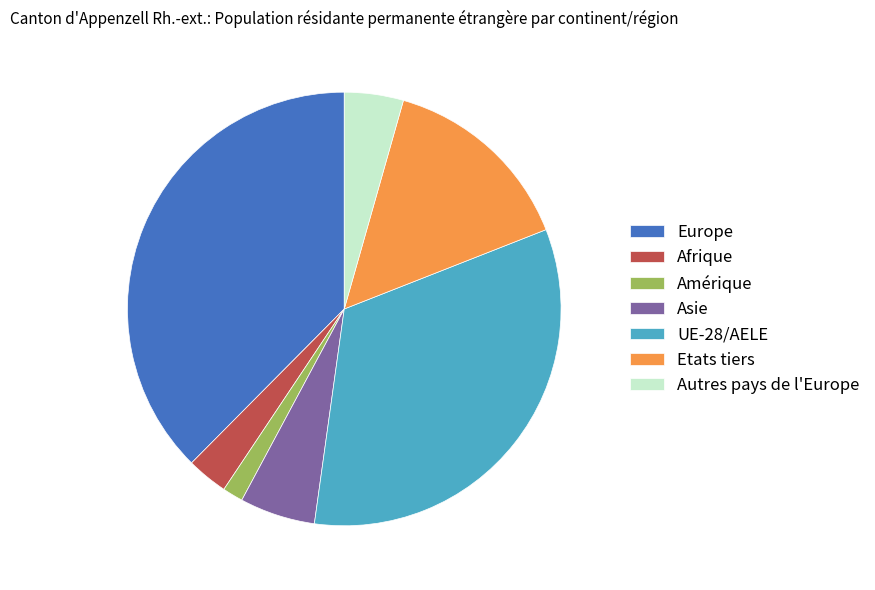

Is Amérique the majority of the pie?

No